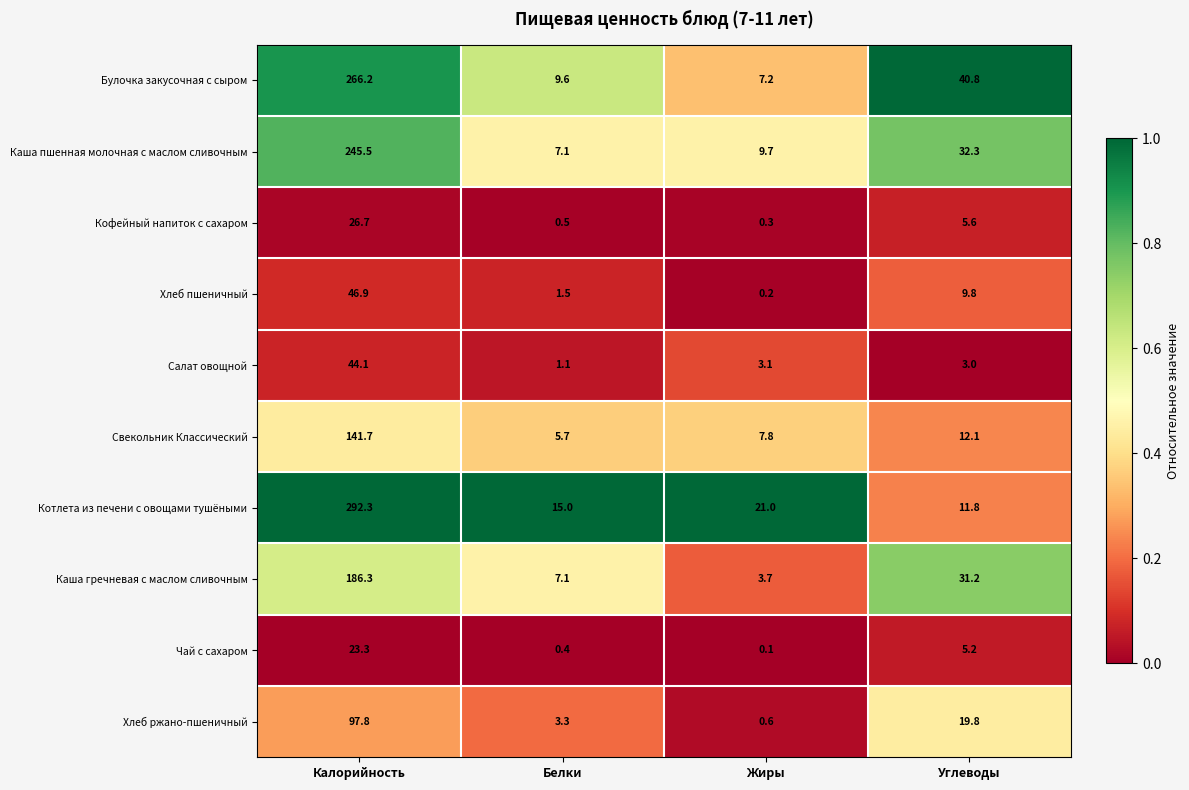

What is the sum of all Салат овощной values?

51.3